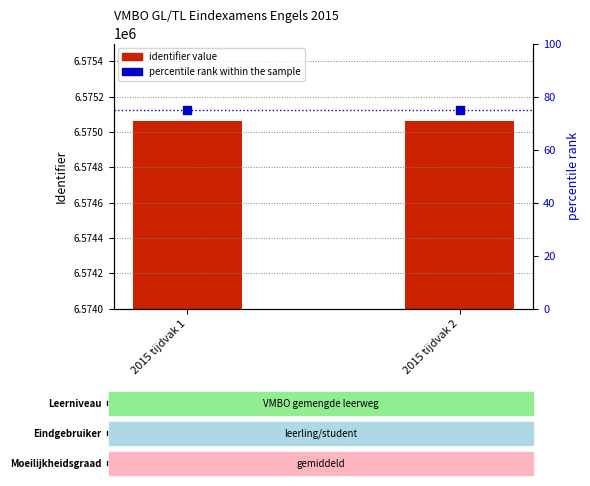

Is the value of identifier value at 2015 tijdvak 1 greater than the value of percentile rank within the sample at 2015 tijdvak 1?

Yes